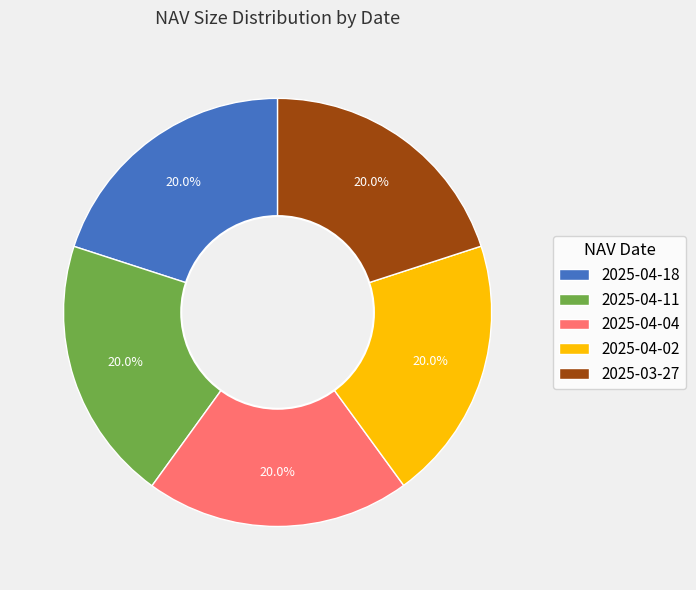

What is the ratio of the value at 2025-04-04 to the value at 2025-04-11?

1.0